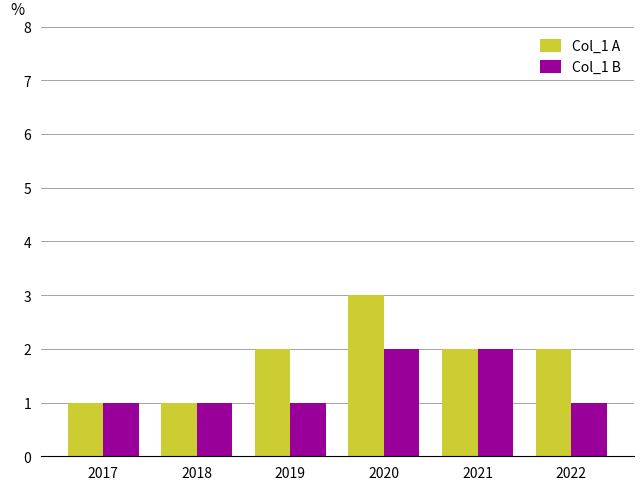

At which category is the sum across all series the highest?

2020